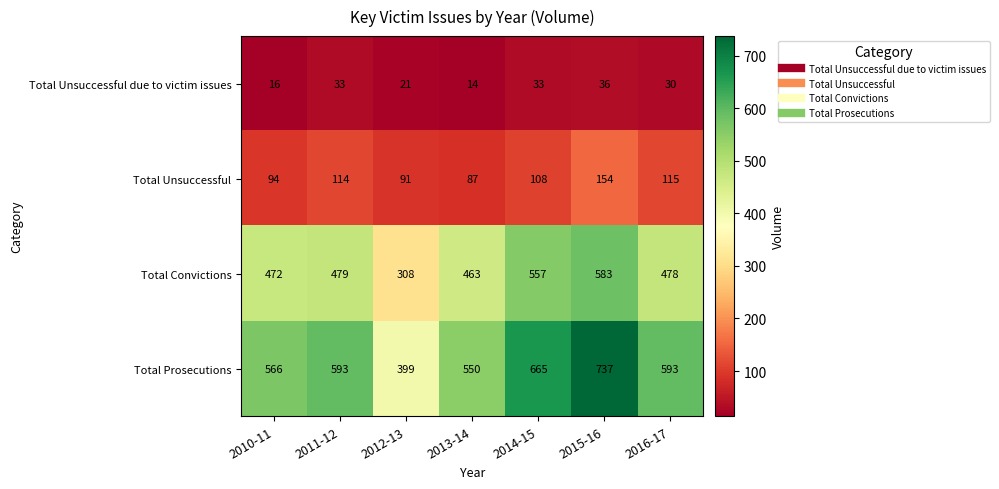

Count the number of data series in this chart.

4